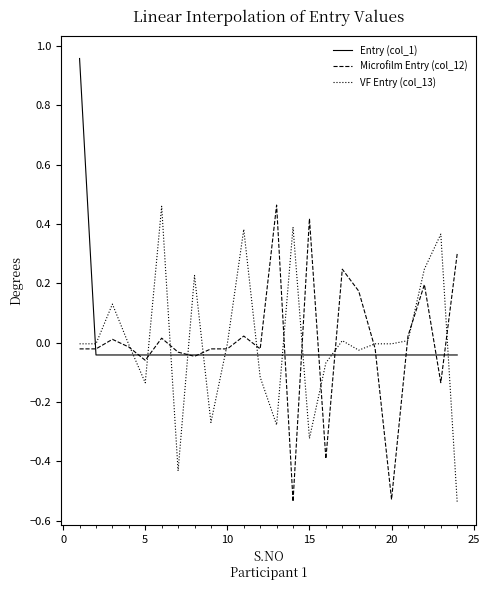

Does the chart have visible grid lines?

No